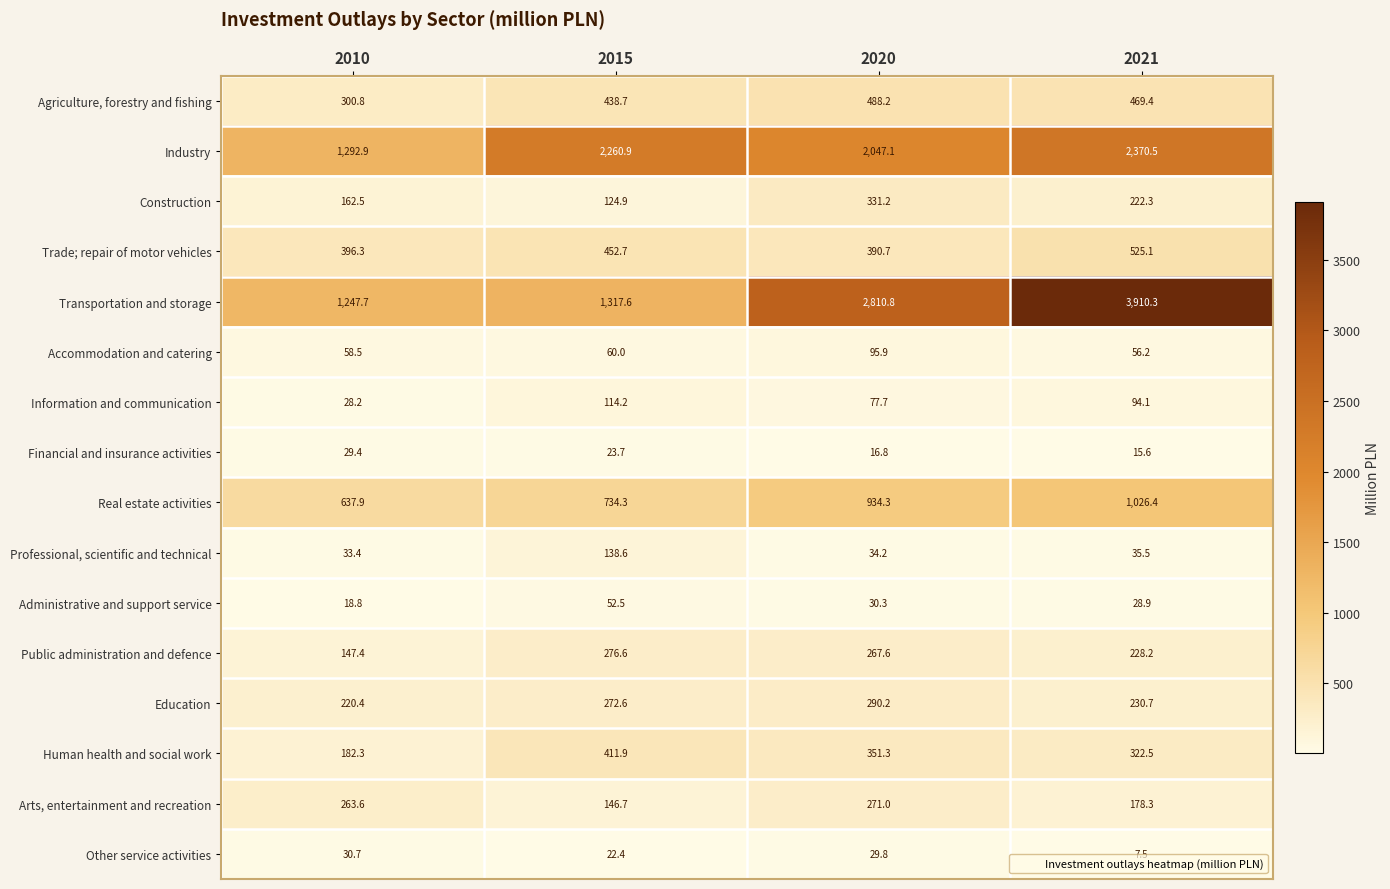

The Real estate activities series shows 934.3 at 2020. True or false?

True